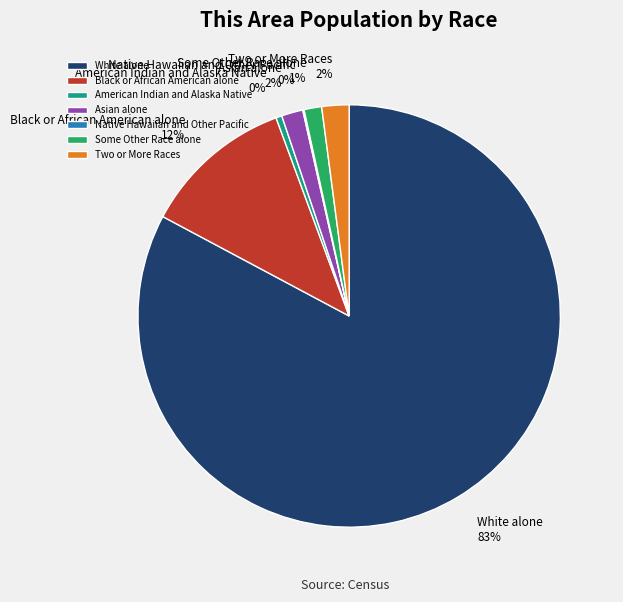

Does White alone account for over 50% of the chart?

Yes